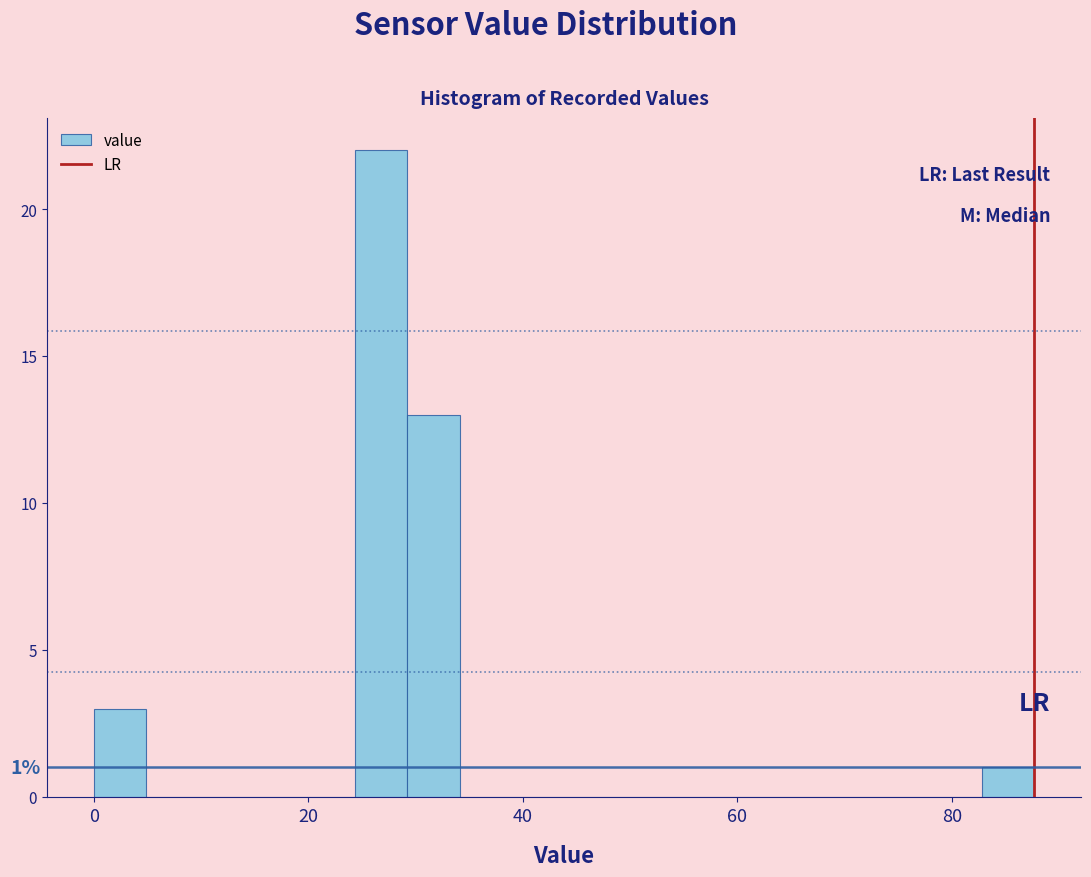

Around what value on the x-axis is the tallest bar? Give the approximate position of its centre, as read against the axis.

26